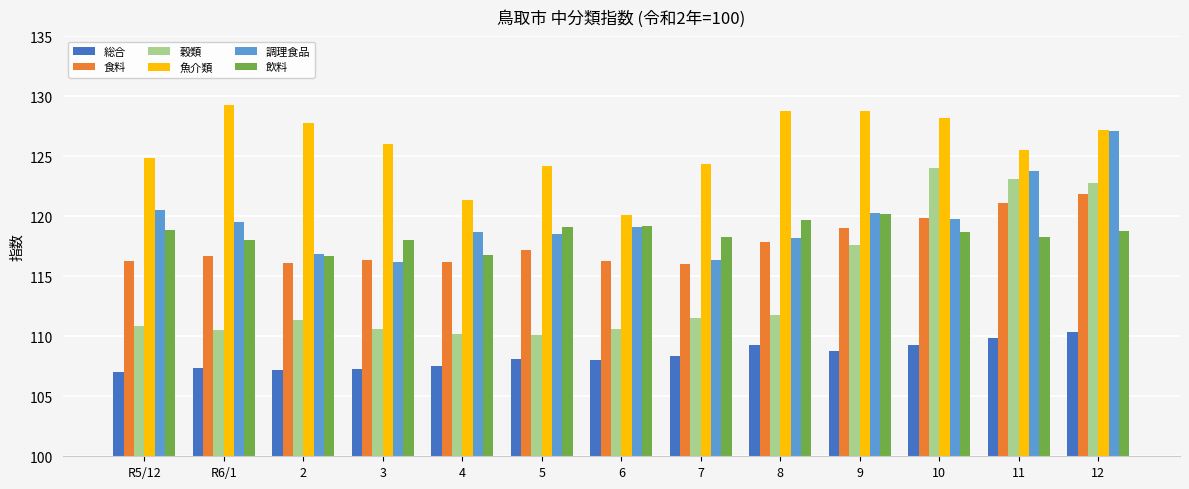

What is the smallest value displayed?

107.0